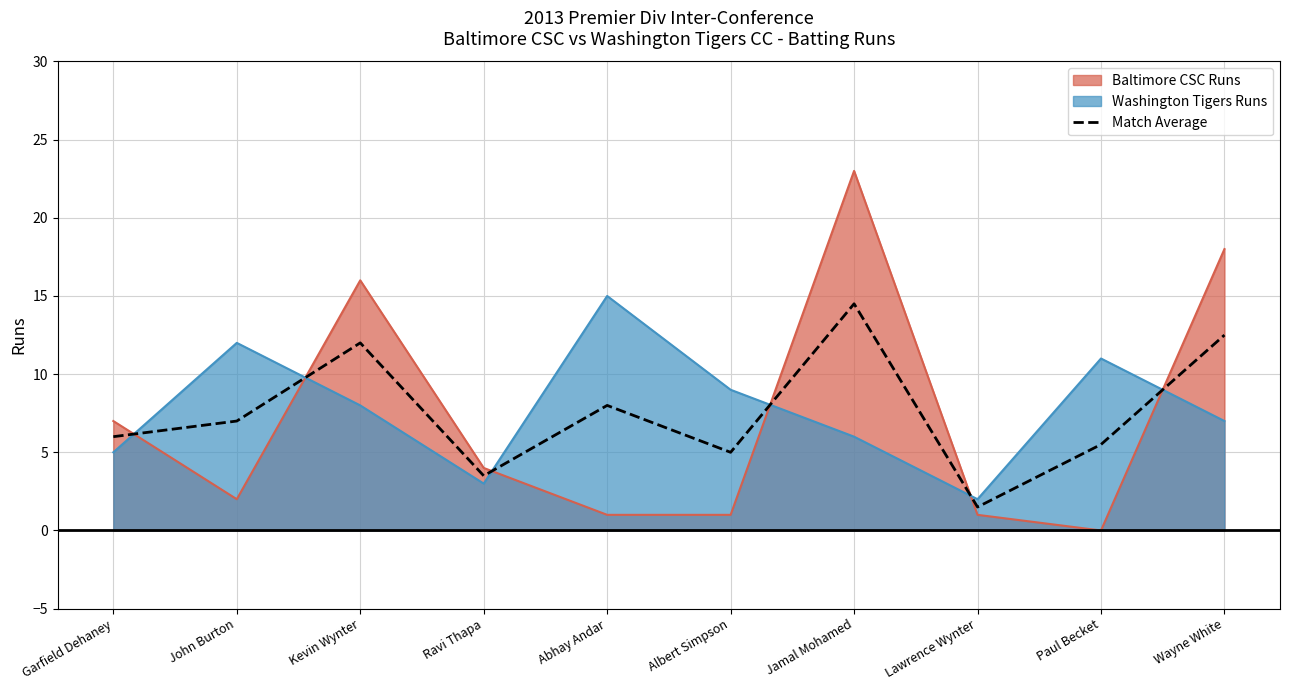

At which label is the value closest to 8?

Abhay Andar